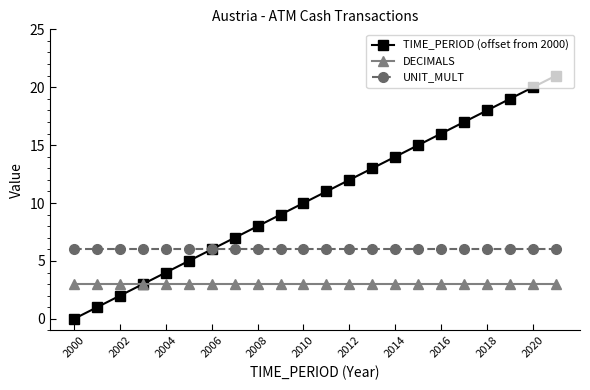

List the series in order of their peak value, highest first.

TIME_PERIOD (offset from 2000), UNIT_MULT, DECIMALS